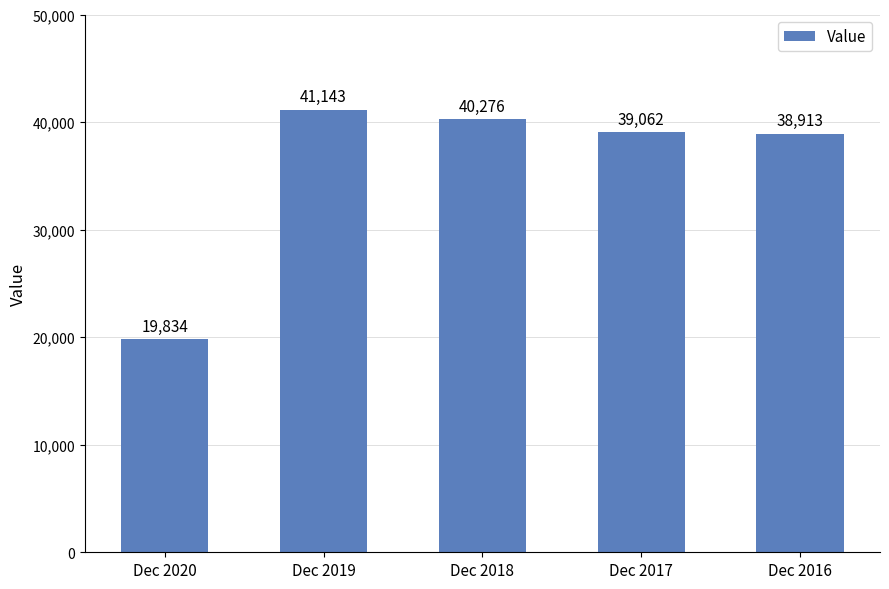

Reading right to left, extract all data points from this chart.

Dec 2016=38913	Dec 2017=39062	Dec 2018=40276	Dec 2019=41143	Dec 2020=19834